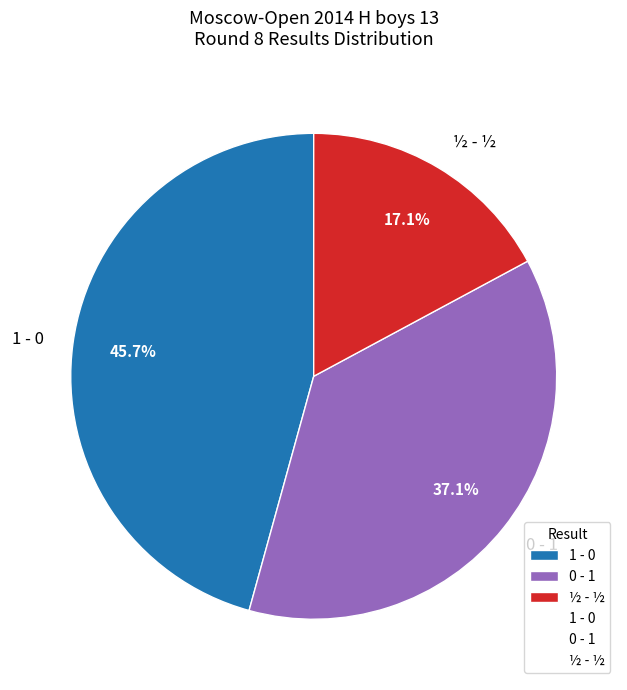

The ½ - ½ slice represents 3% of the pie. True or false?

False